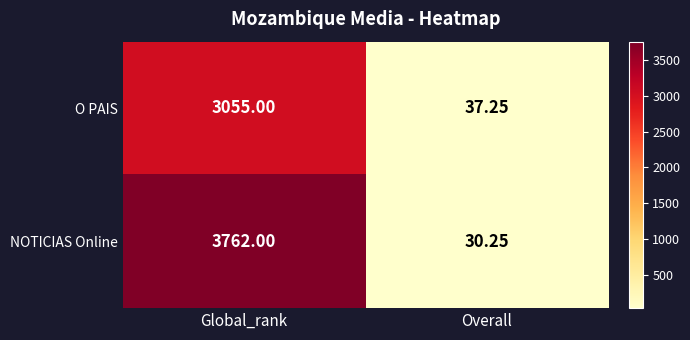

Rank the series by their average value, from lowest to highest.

O PAIS, NOTICIAS Online